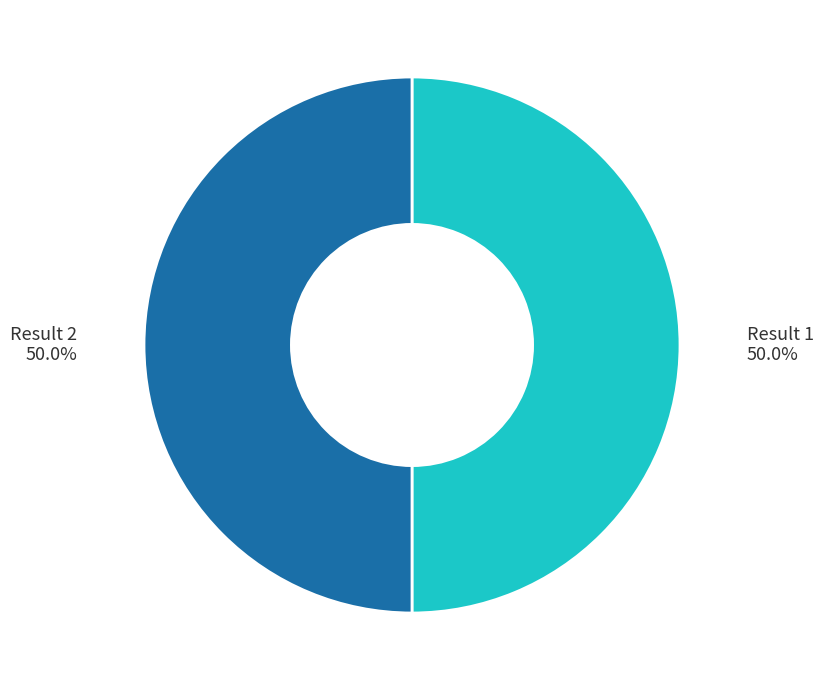

Count the number of slices in the pie.

2